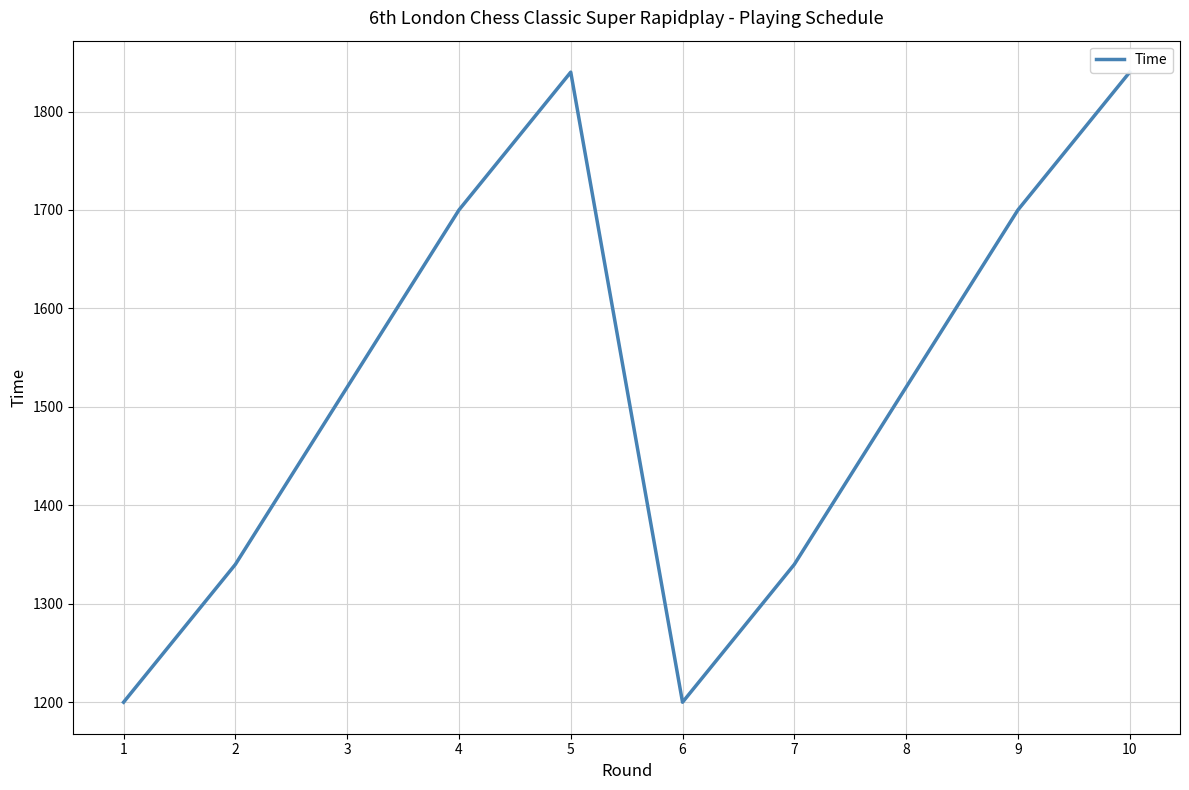

What is the difference between the maximum and second lowest values?

640